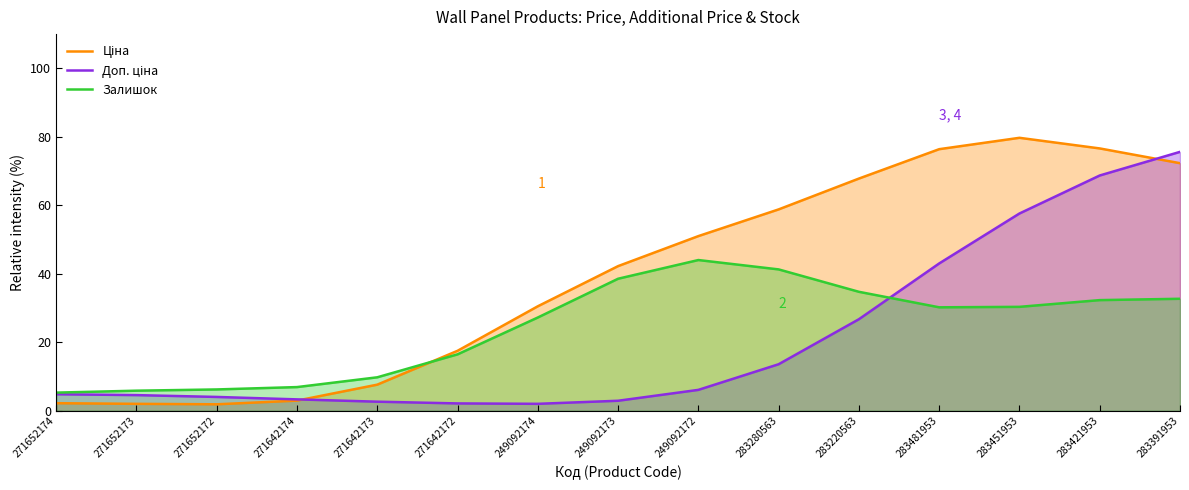

Where do Залишок and Ціна first cross each other?

271642173 and 271642172